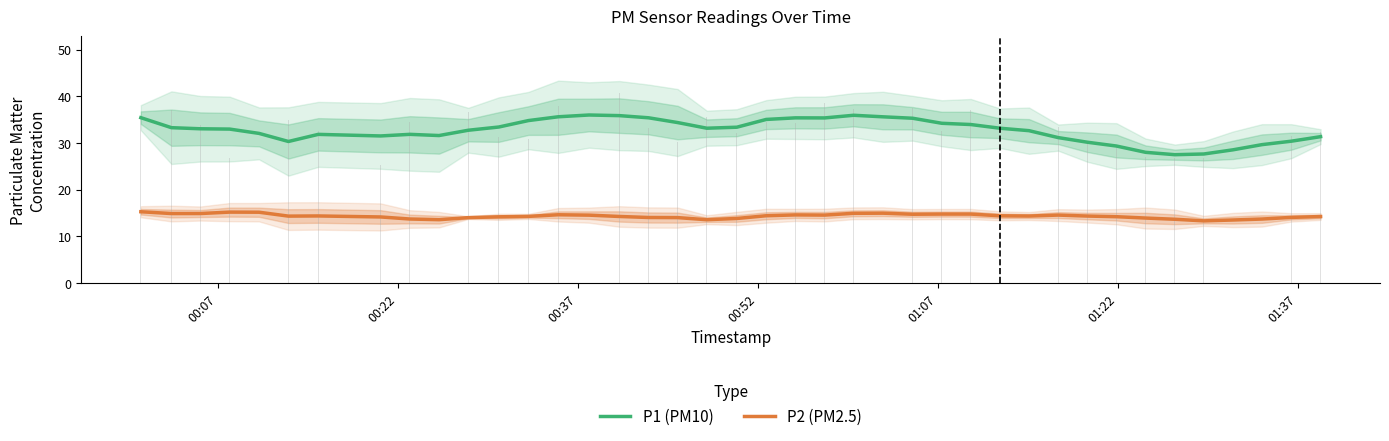

What is the maximum value for P1 (PM10)?

36.0